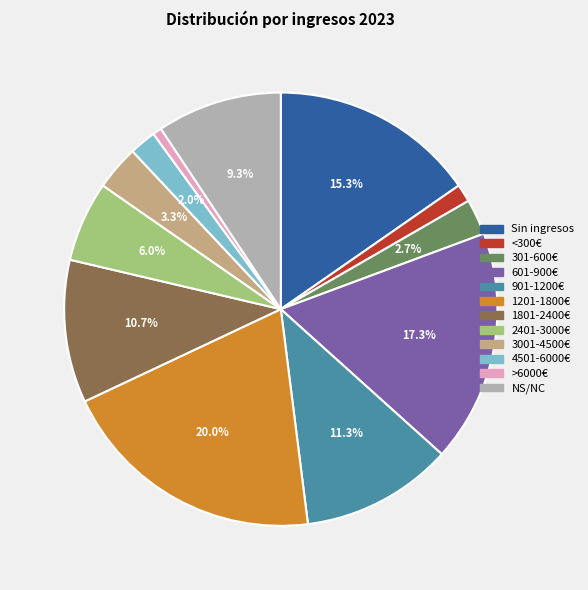

To the nearest percent, what portion does >6000€ represent?

1%